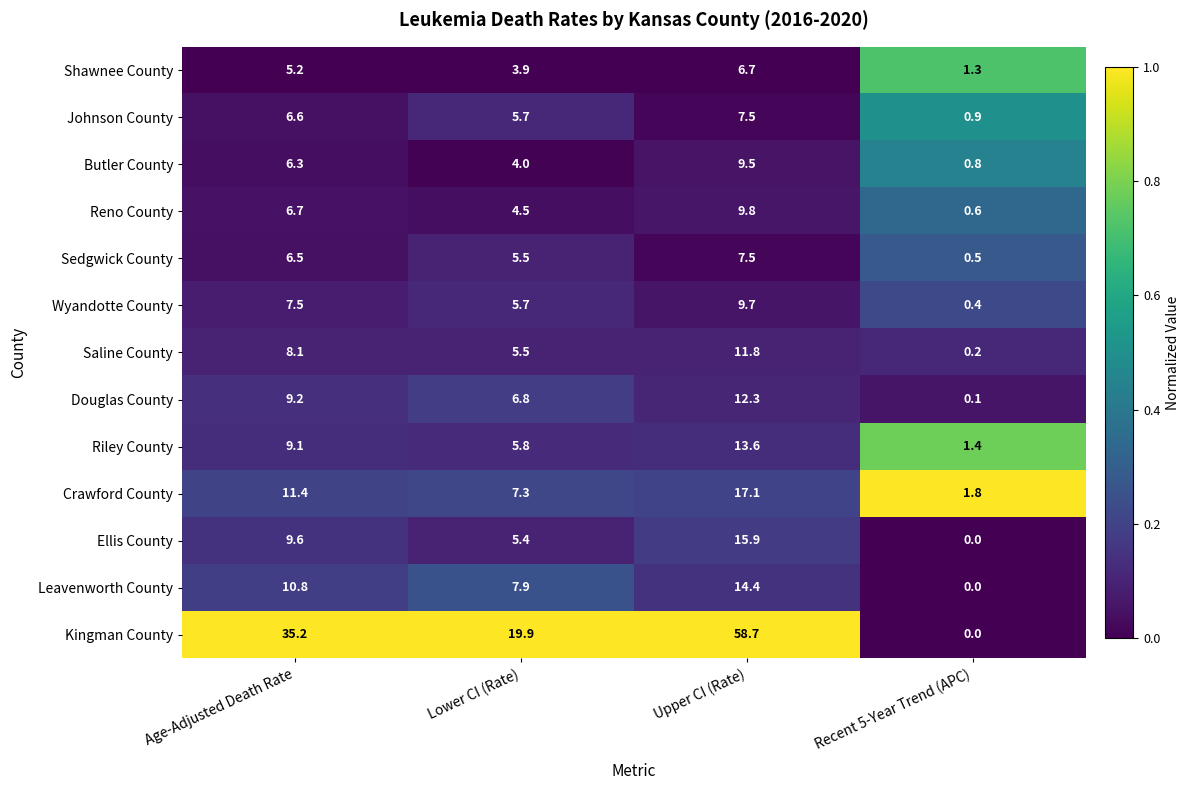

At how many categories does at least one series exceed 6?

3